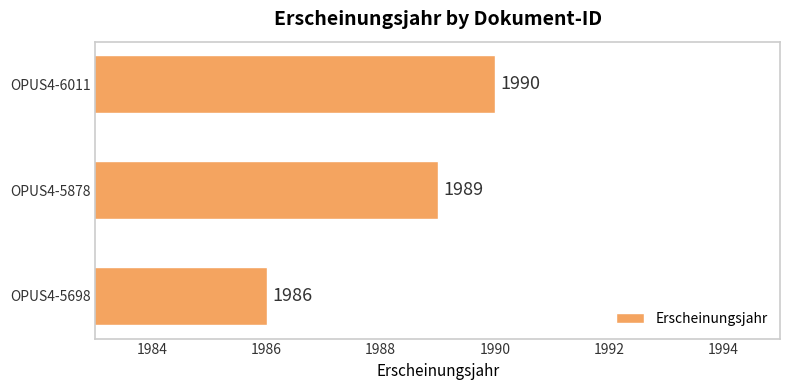

How many values are between 1986 and 1990?

3